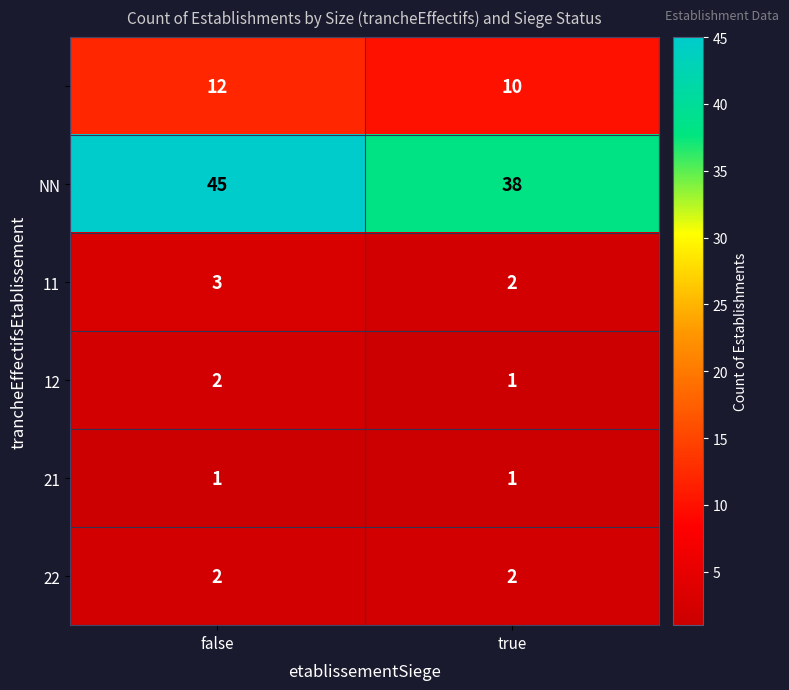

What is the maximum value shown in the chart?

45